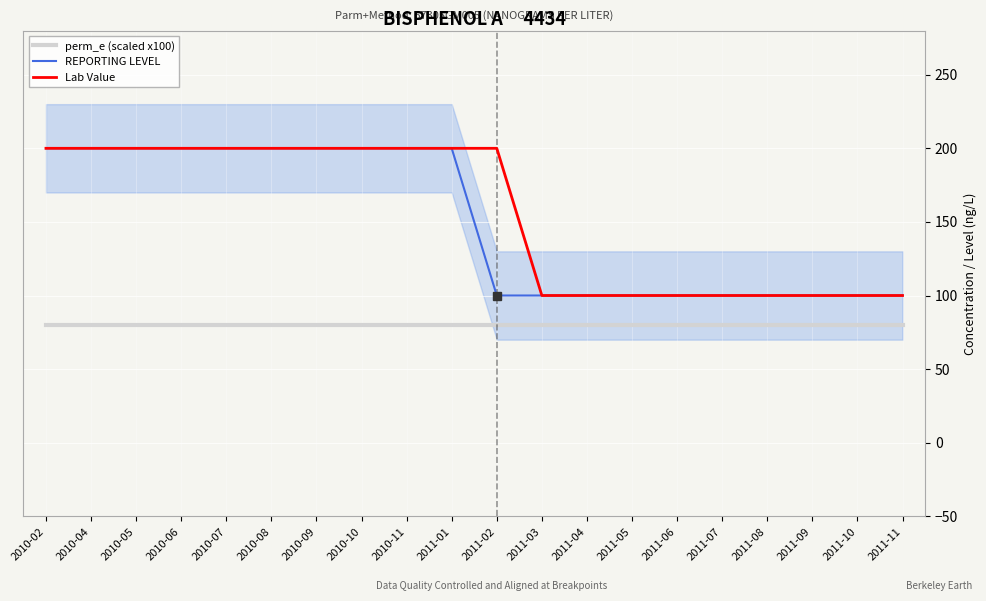

What is the label of the 14th point from the right?

2010-09